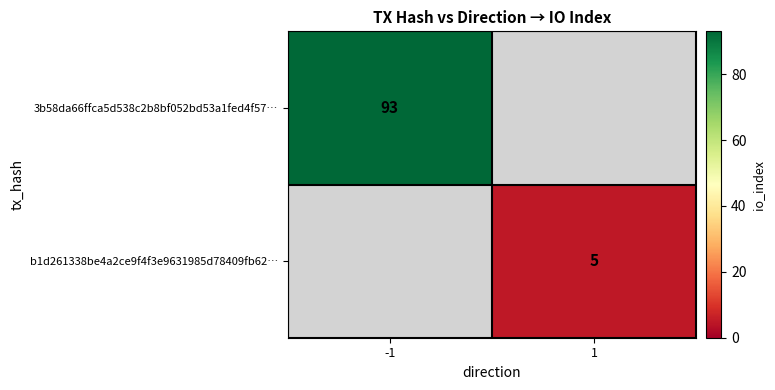

True or false: 3b58da66ffca5d538c2b8bf052bd53a1fed4f57… has a value of 93 at -1.

True